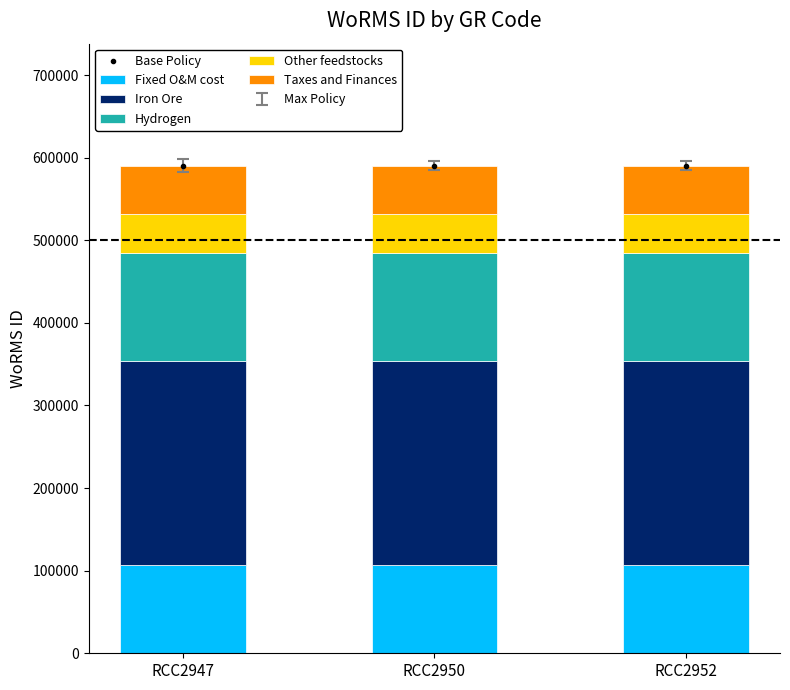

What is the minimum value for Fixed O&M cost?

106277.8